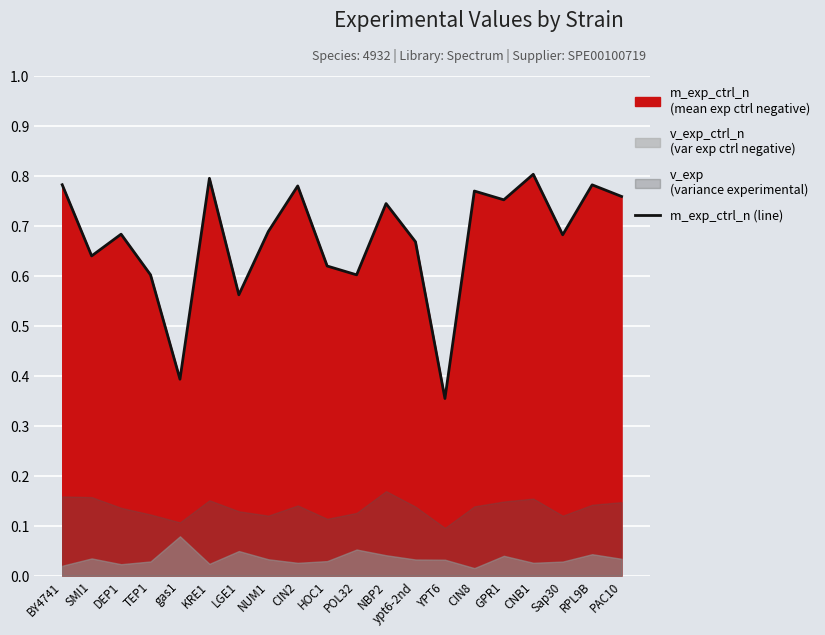

Which has a higher value, POL32 or YPT6?

POL32